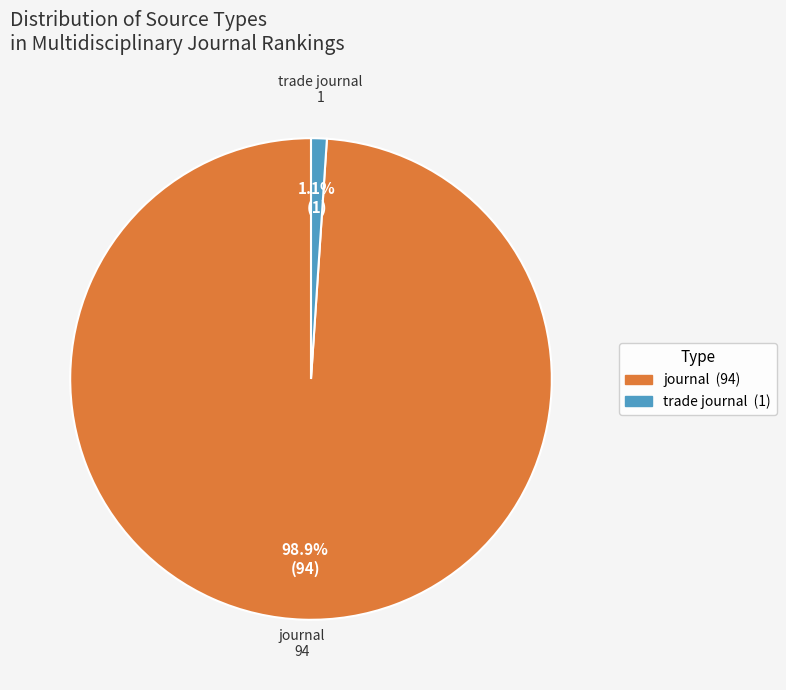

To the nearest percent, what is the difference between the largest and smallest slice percentages?

98%